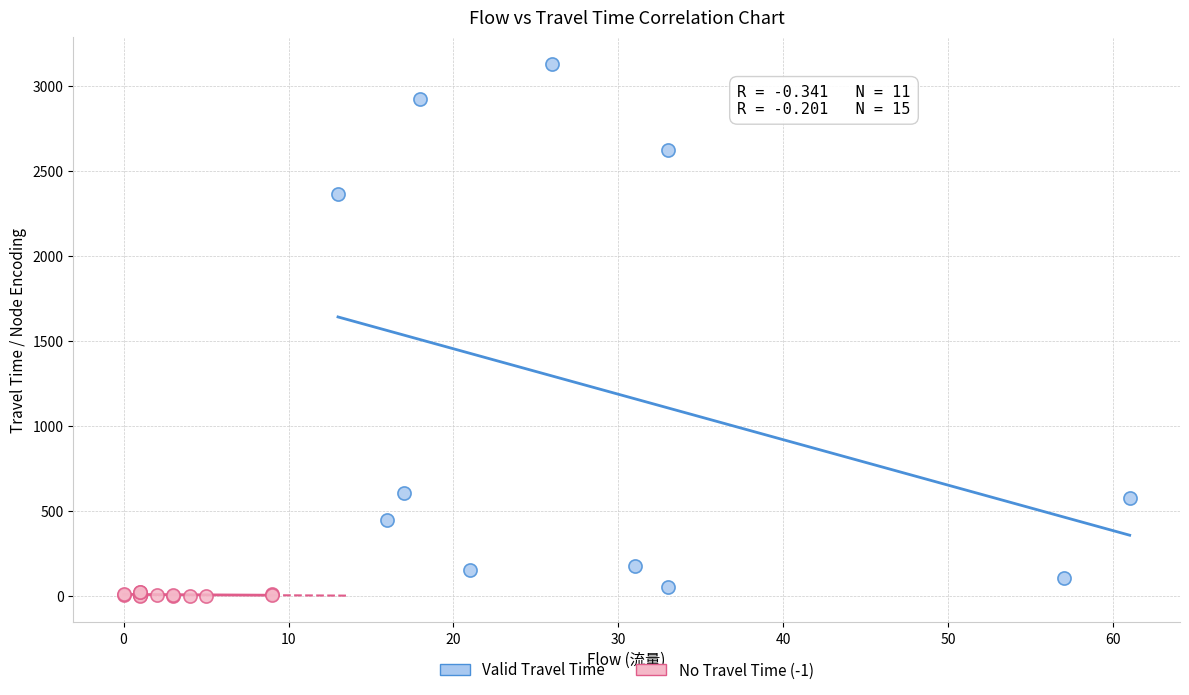

Which series has the largest Y range (max minus min)?

Valid Travel Time